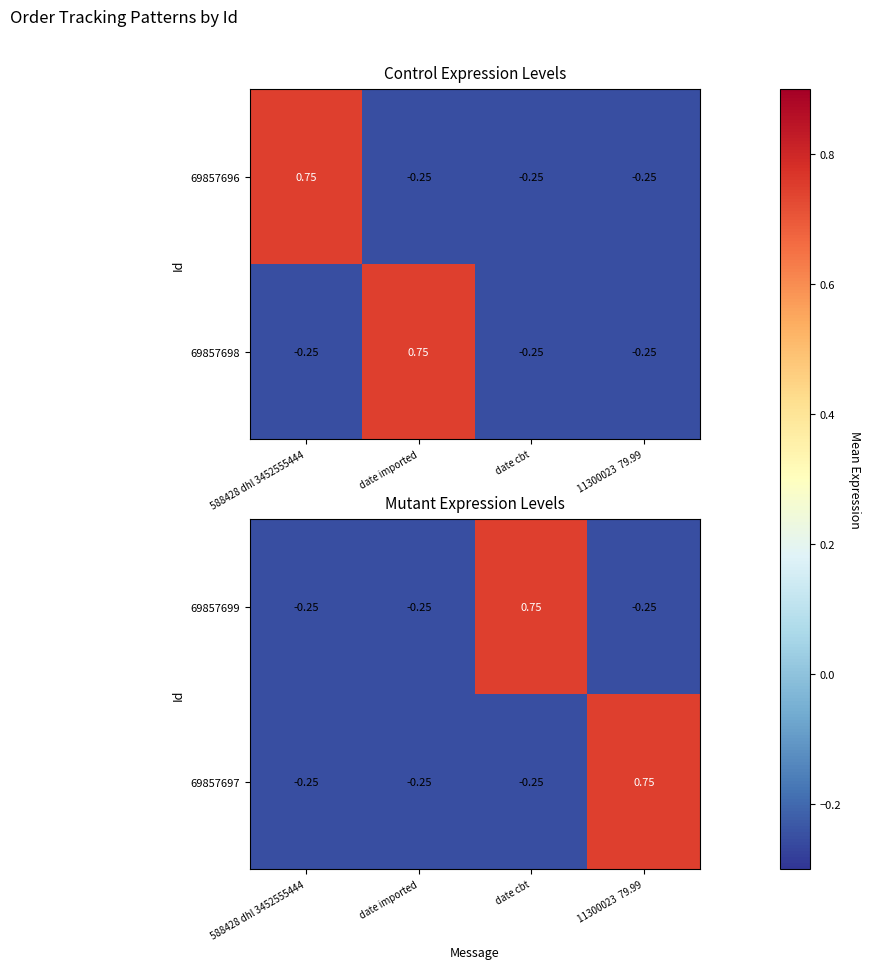

How many negative values does the 69857699 series have?

3